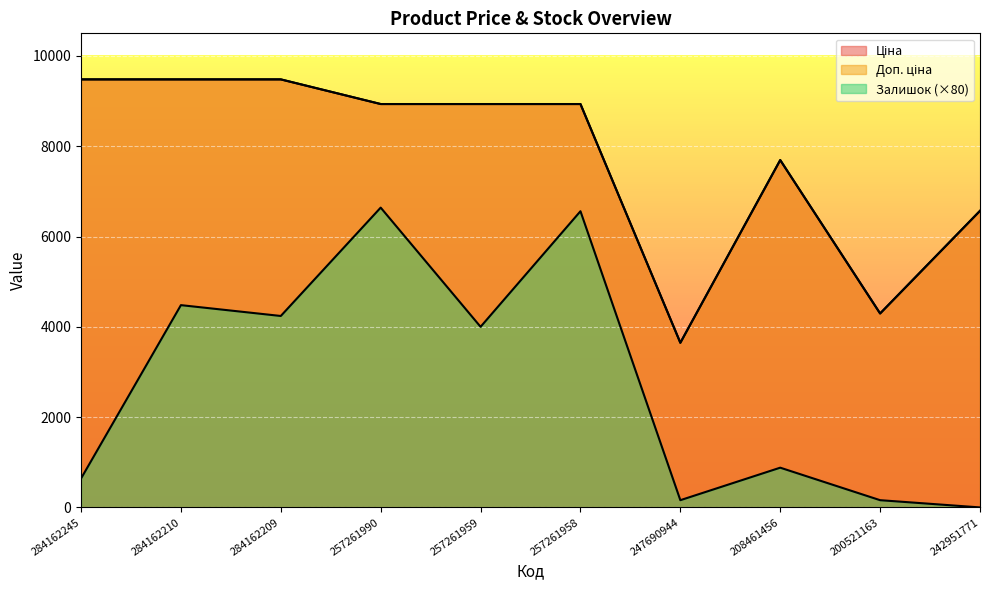

List the series in order of their peak value, highest first.

Ціна, Доп. ціна, Залишок